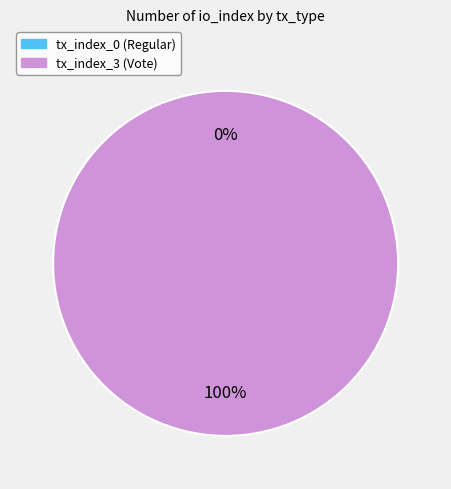

Does tx_index_0 (Regular) account for over 50% of the chart?

No